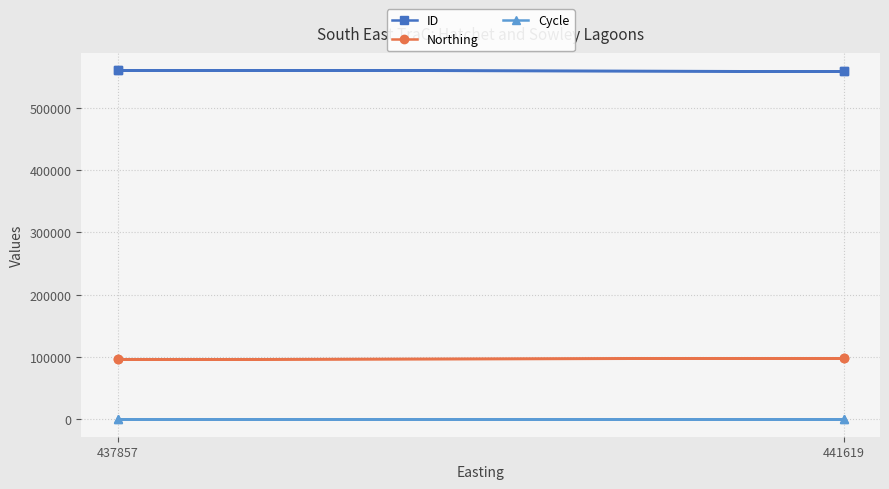

Is it true that Cycle equals 1 at 441619?

False